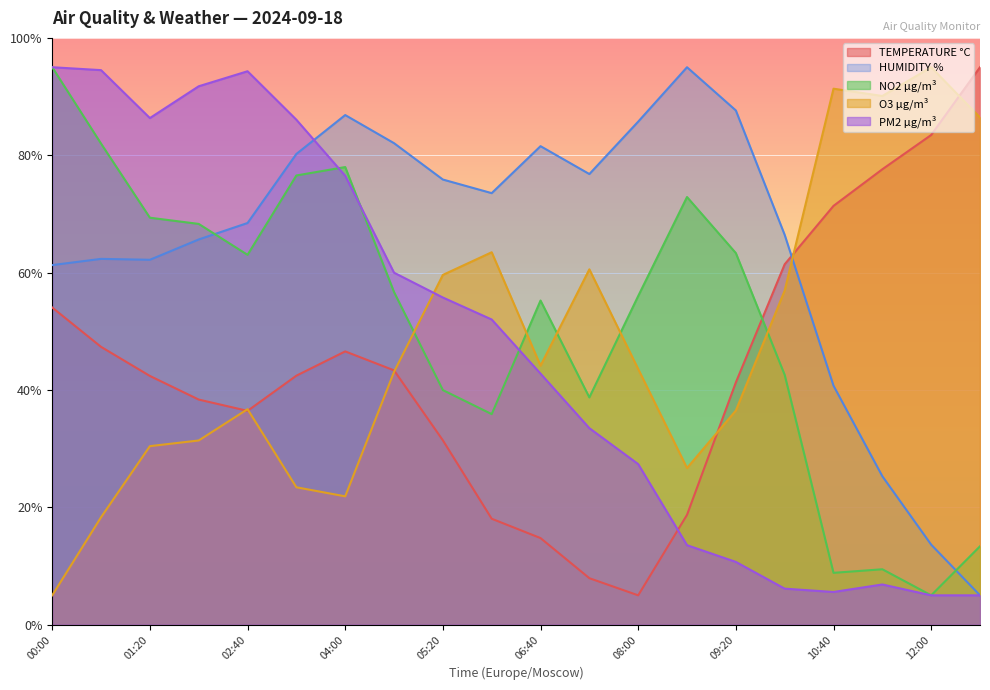

What is the value of the HUMIDITY % point at the 6th from the left?

80.2